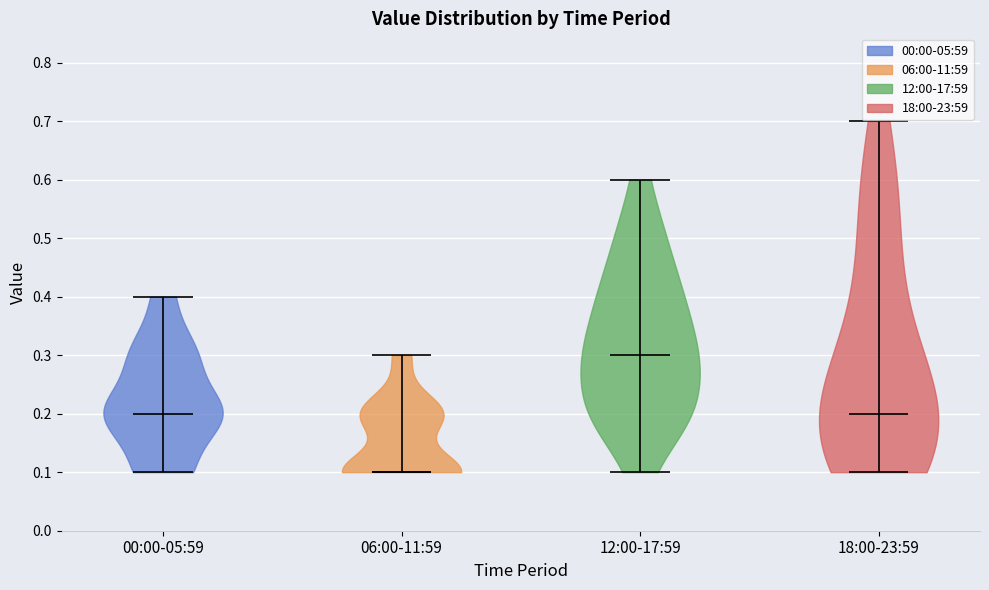

What is the highest point the violin for 18:00-23:59 reaches on the y-axis? The values are not printed on the chart, so give them approximately, as read against the axis.

0.7